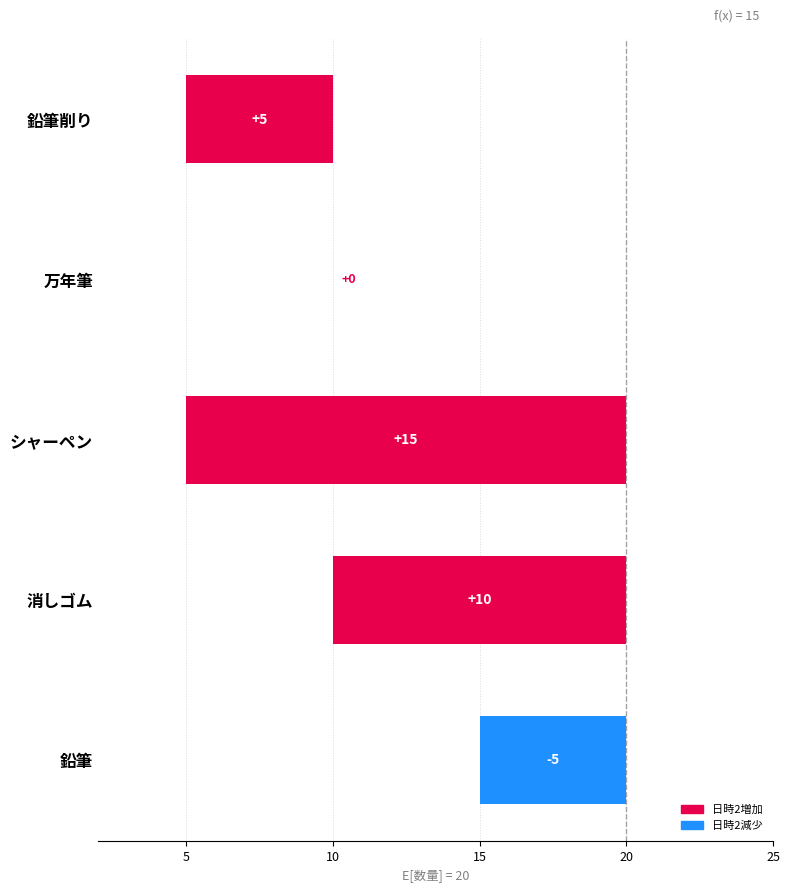

How many values are below zero?

1